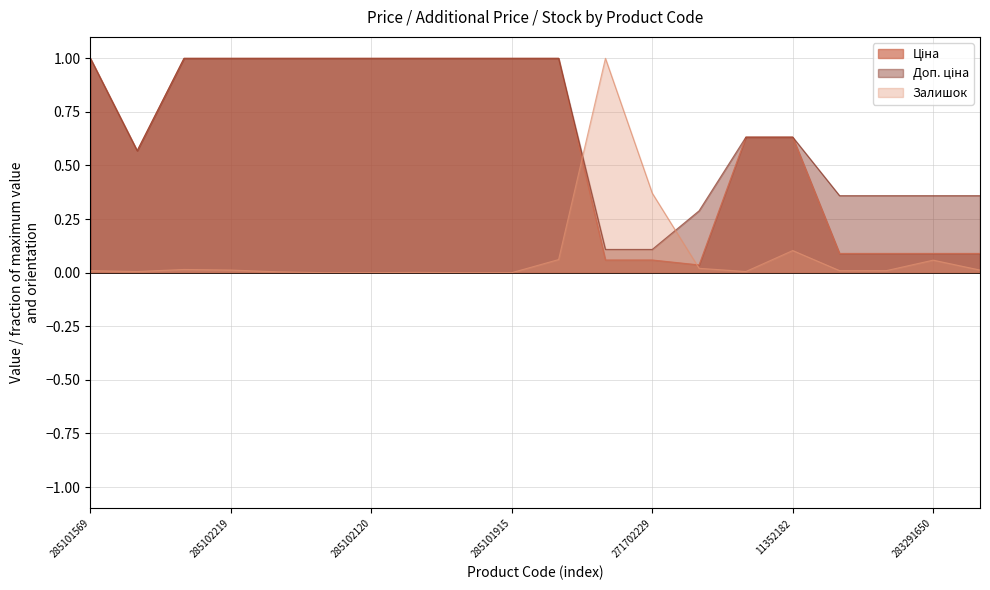

What is the label of the 9th point from the left?

285101916